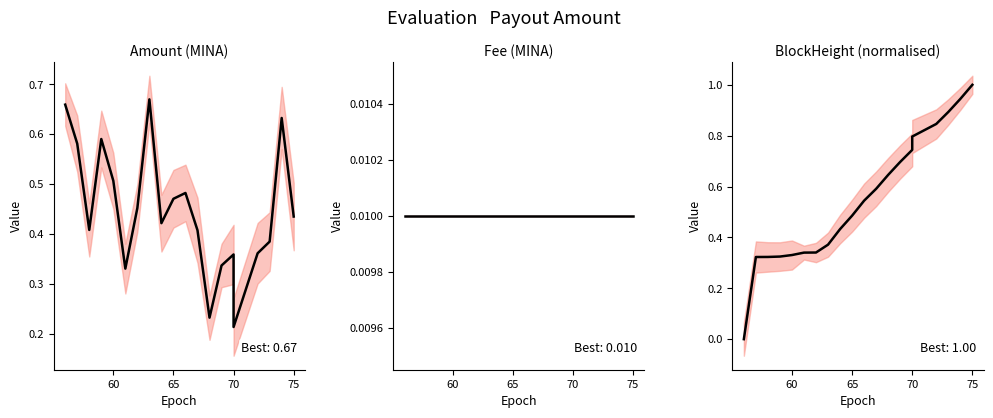

List the series in order of their peak value, lowest first.

Fee (MINA), Amount (MINA), BlockHeight (normalised)